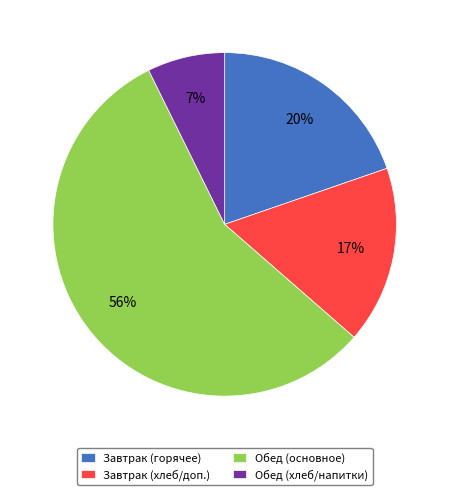

Is there a majority slice in this chart?

Yes